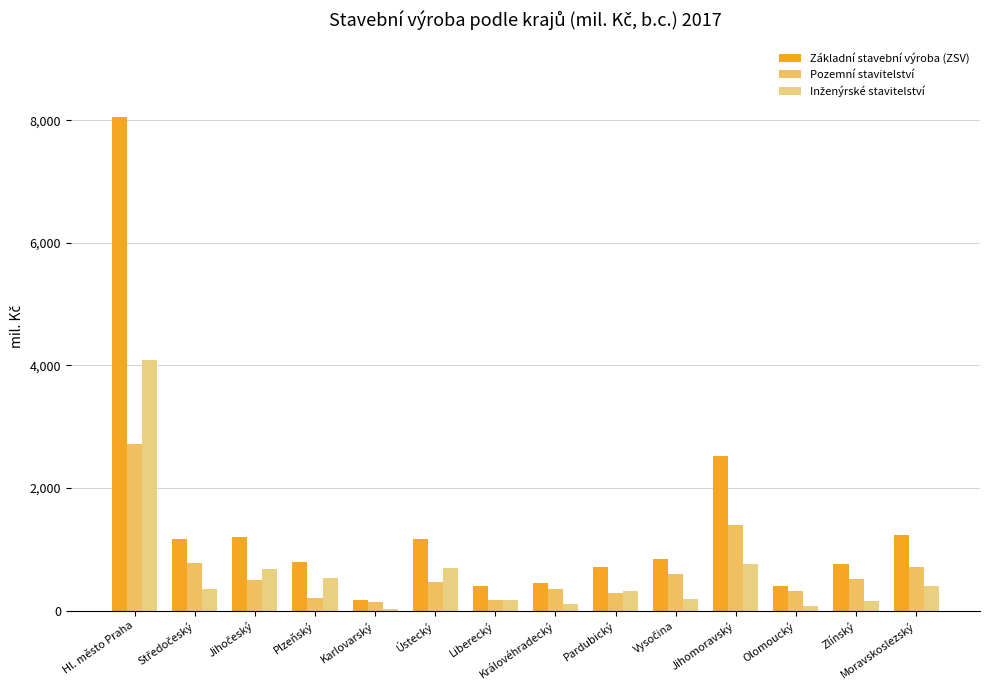

What is the label of the 8th bar from the right?

Liberecký